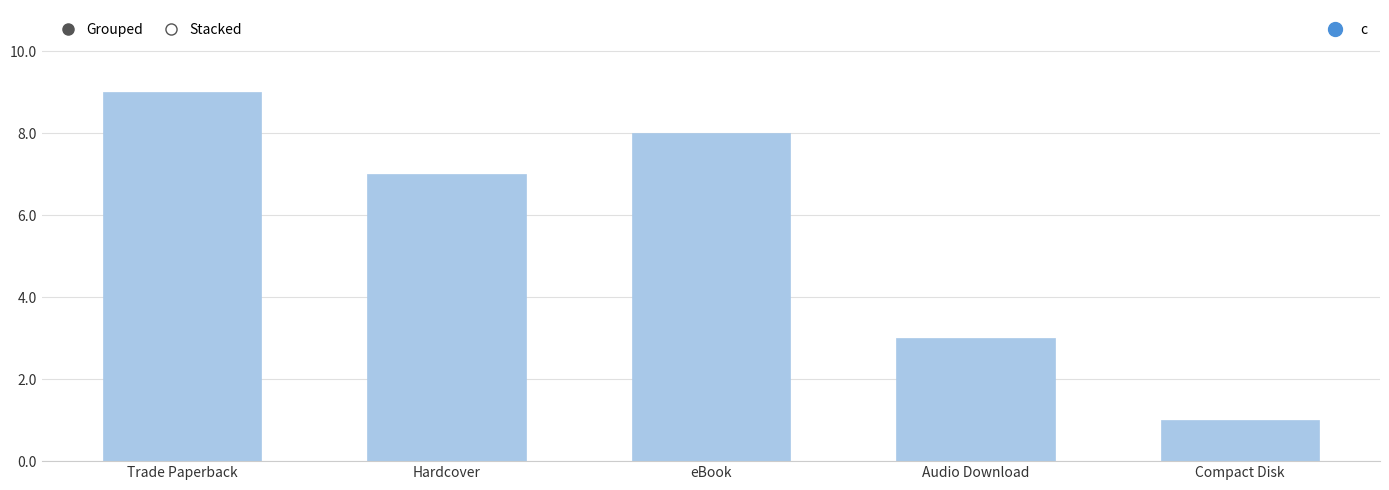

How many values are below 7?

2